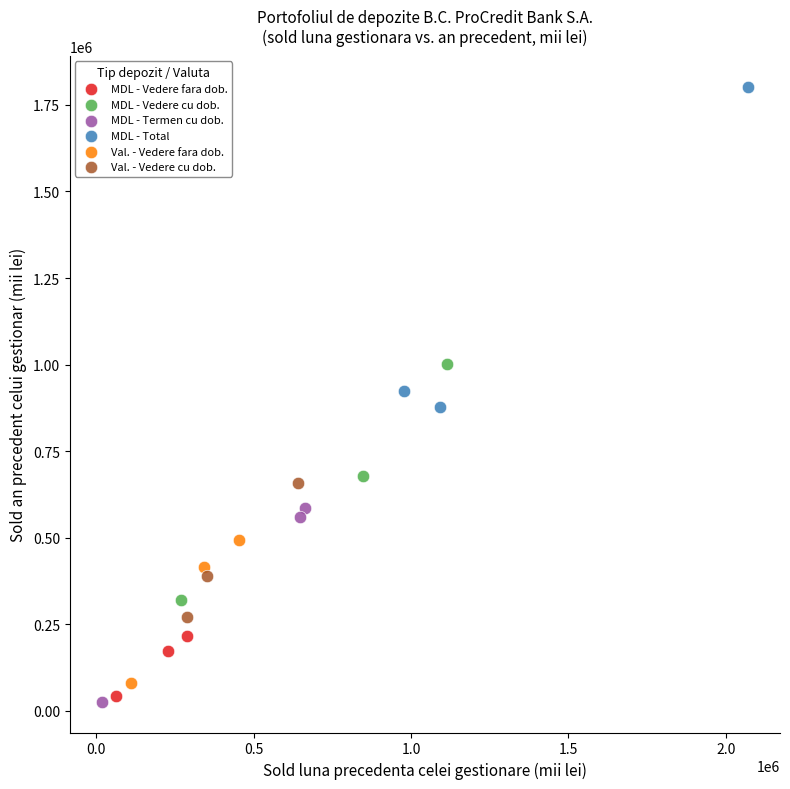

Which series contains the highest Y value?

MDL - Total